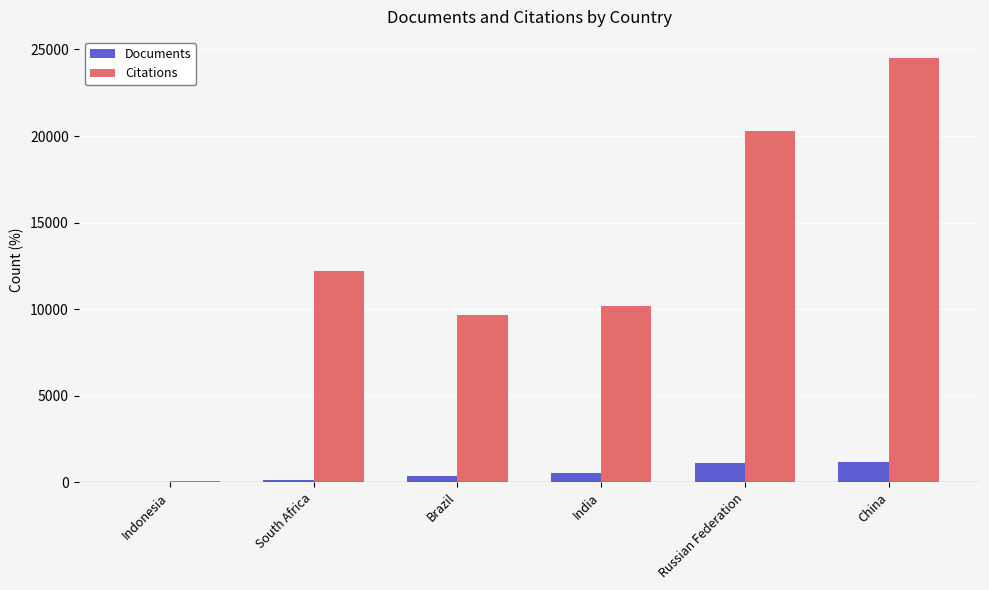

What is the sum of all Documents values?

3257